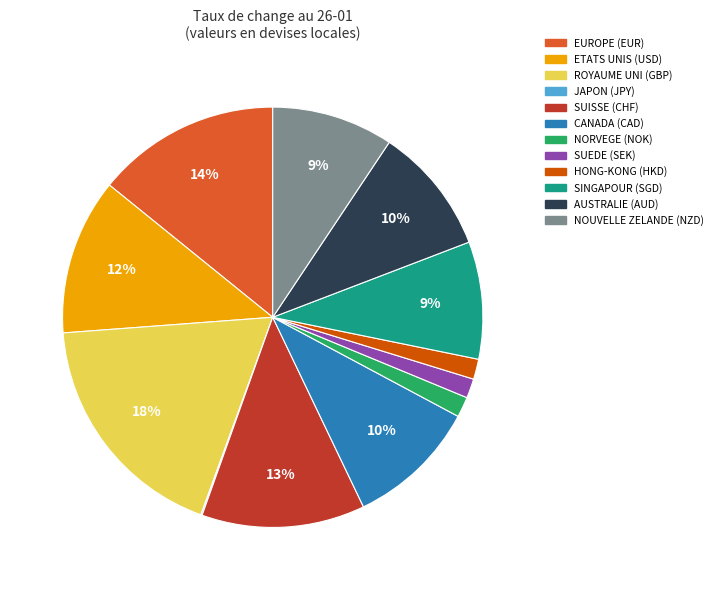

What percentage is the CANADA (CAD) slice, to the nearest percent?

10%